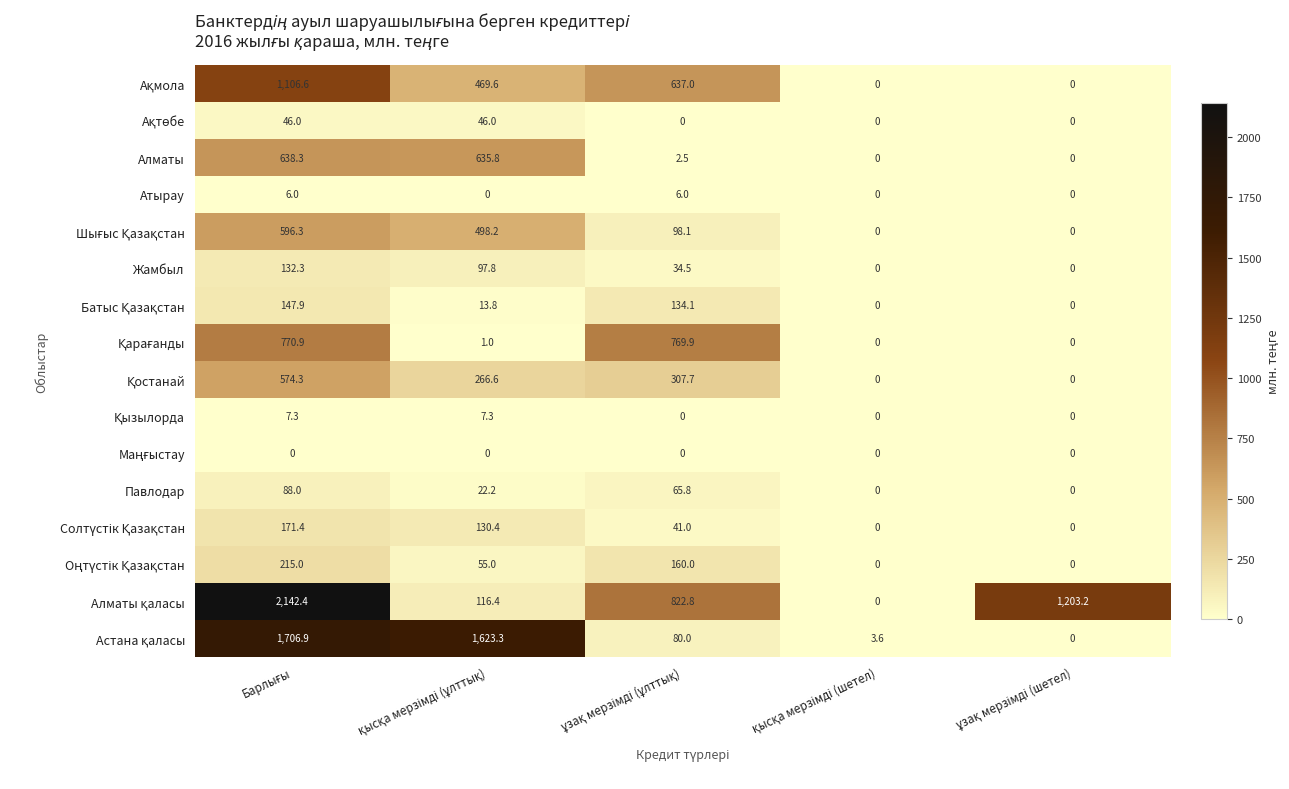

At how many categories does at least one series exceed 458?

4